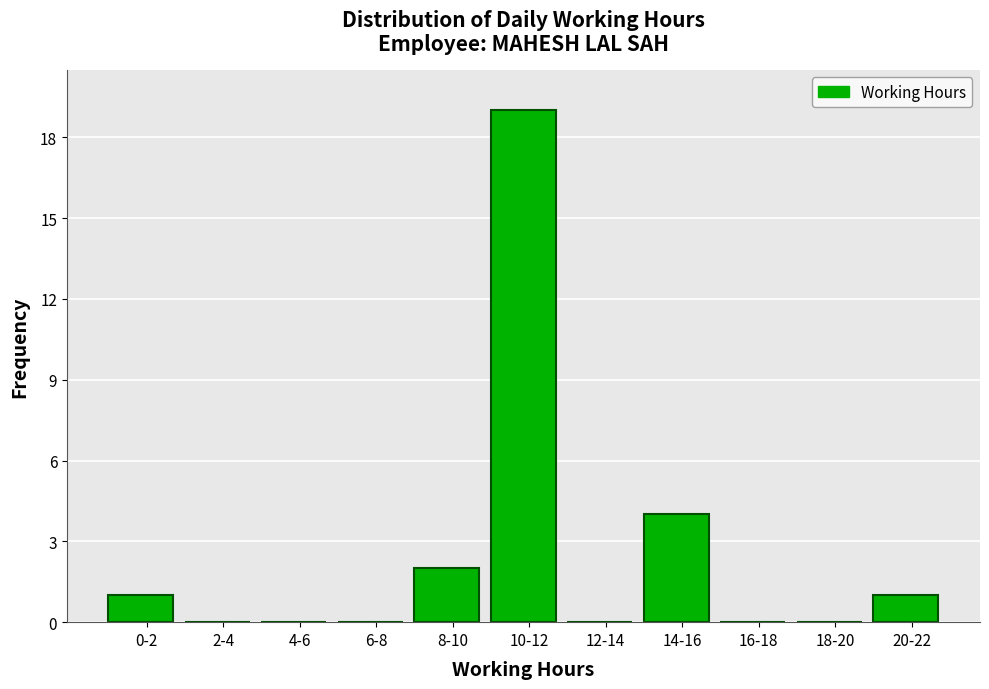

Reading right to left, transcribe all the data shown in this chart.

20-22=1	18-20=0	16-18=0	14-16=4	12-14=0	10-12=19	8-10=2	6-8=0	4-6=0	2-4=0	0-2=1